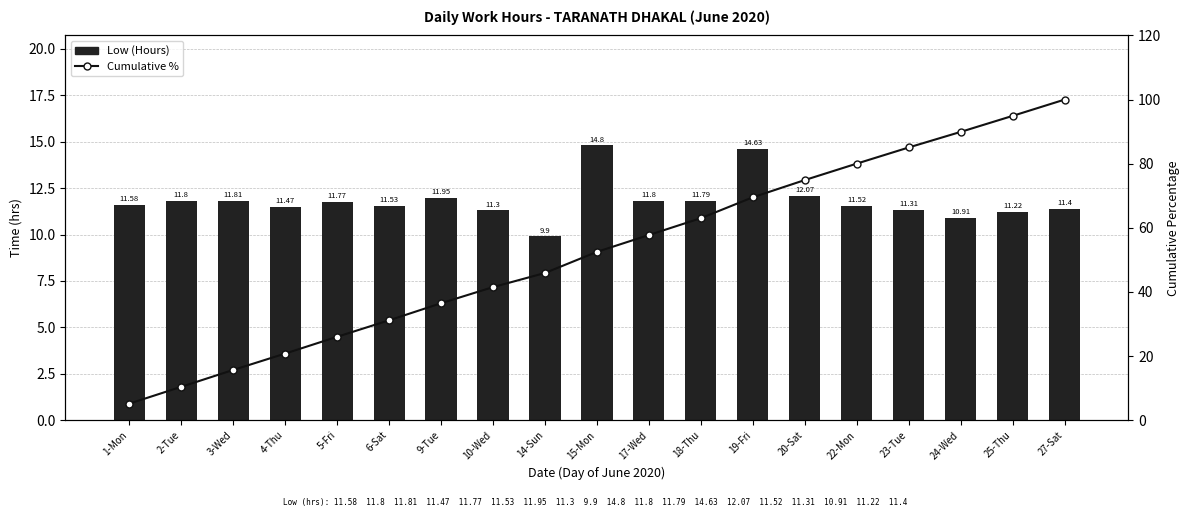

True or false: Low (Hours) has a value of 16.9 at 3-Wed.

False